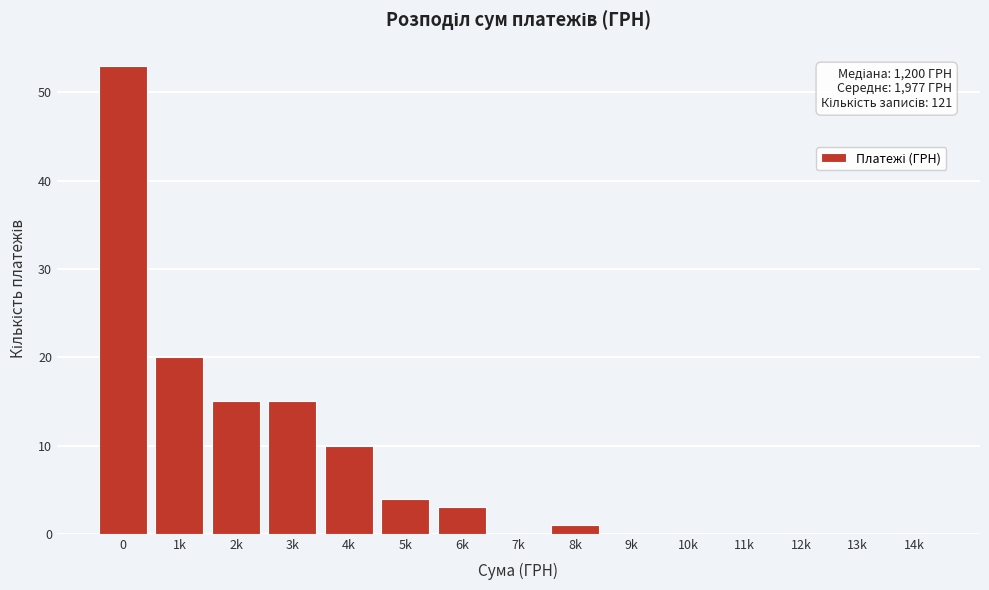

Reading right to left, what are all the values shown in this chart?

14k=0	13k=0	12k=0	11k=0	10k=0	9k=0	8k=1	7k=0	6k=3	5k=4	4k=10	3k=15	2k=15	1k=20	0=53